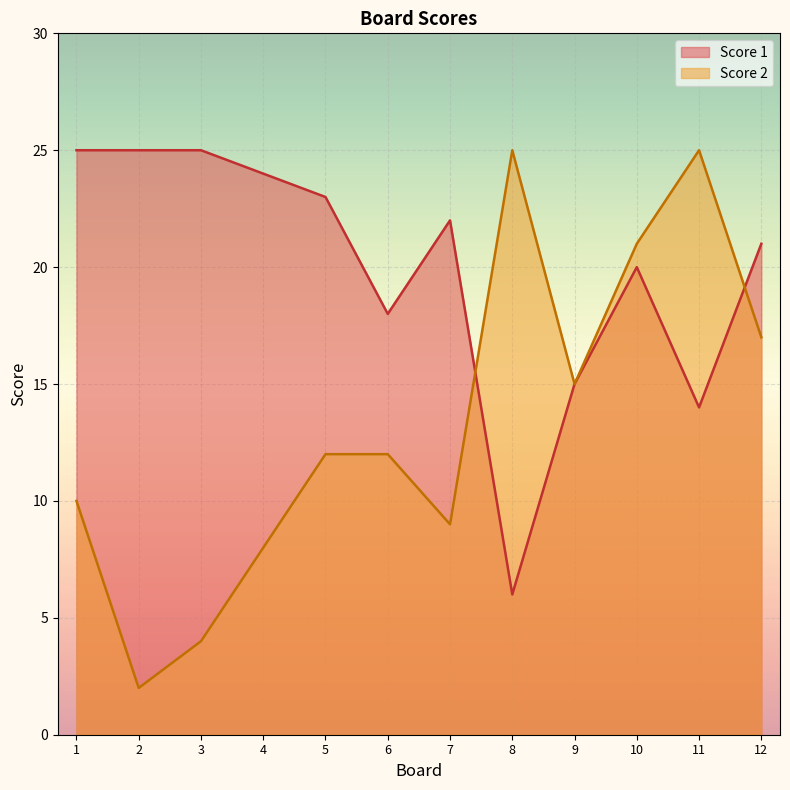

What is the value of the Score 2 point at the 12th from the left?

17